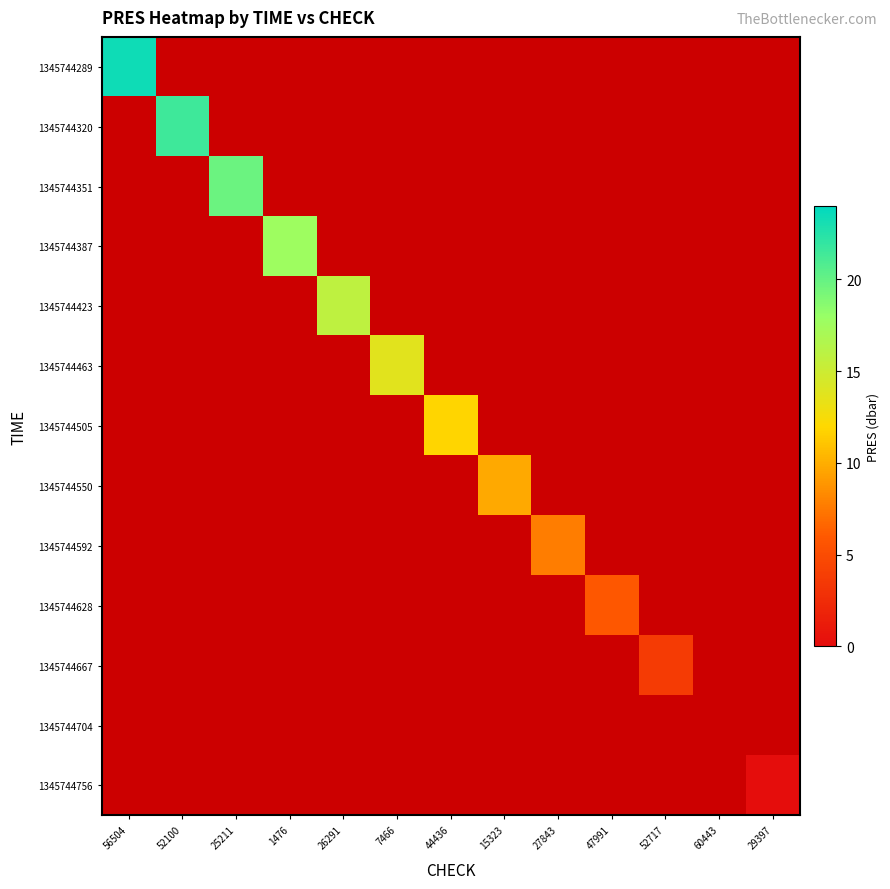

At how many categories does at least one series exceed 5?

10